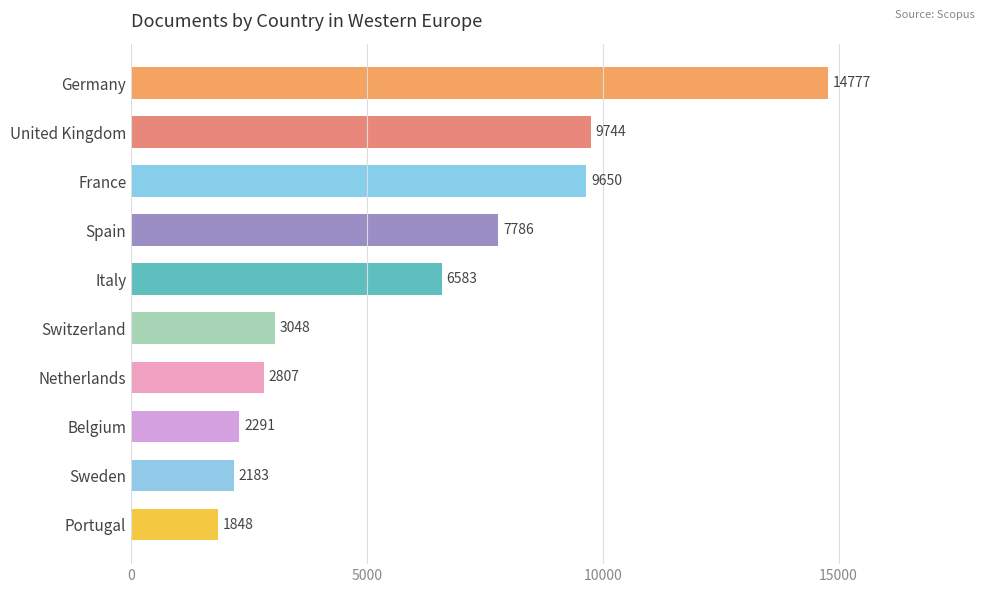

List the labels in order of value, largest first.

Germany, United Kingdom, France, Spain, Italy, Switzerland, Netherlands, Belgium, Sweden, Portugal